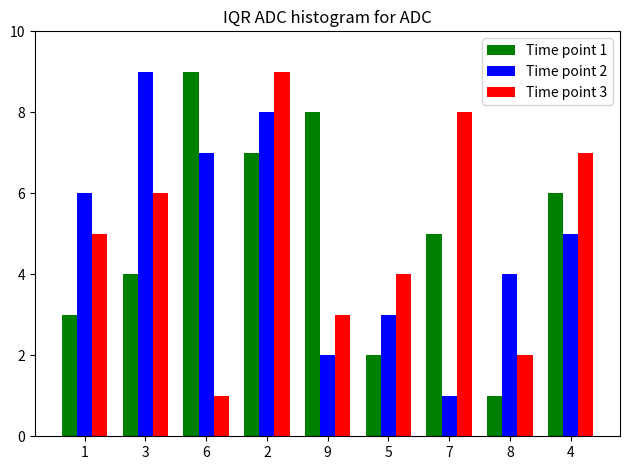

Reading left to right, list all the values displayed in this chart.

Time point 1: 1=3	3=4	6=9	2=7	9=8	5=2	7=5	8=1	4=6
Time point 2: 1=6	3=9	6=7	2=8	9=2	5=3	7=1	8=4	4=5
Time point 3: 1=5	3=6	6=1	2=9	9=3	5=4	7=8	8=2	4=7